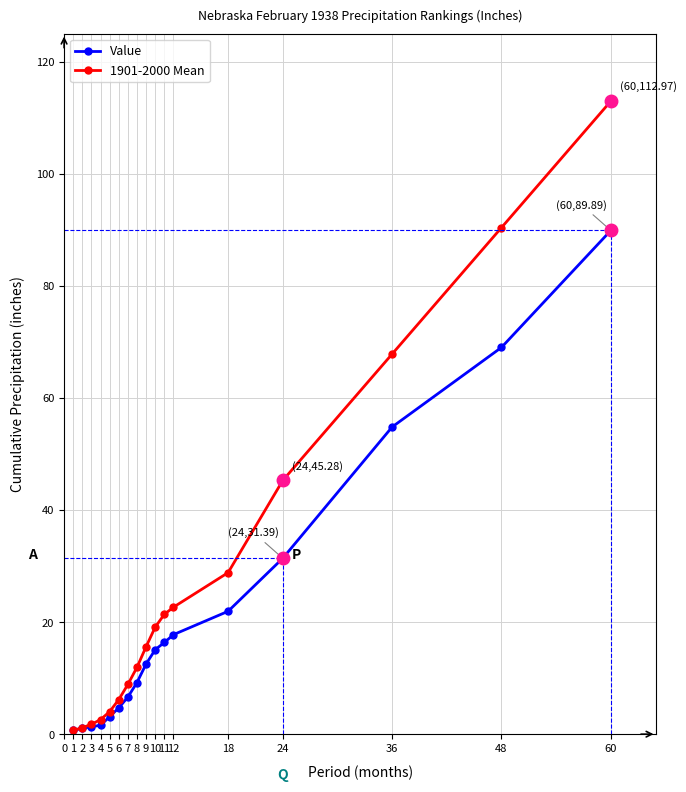

What is the greatest value displayed?

113.0